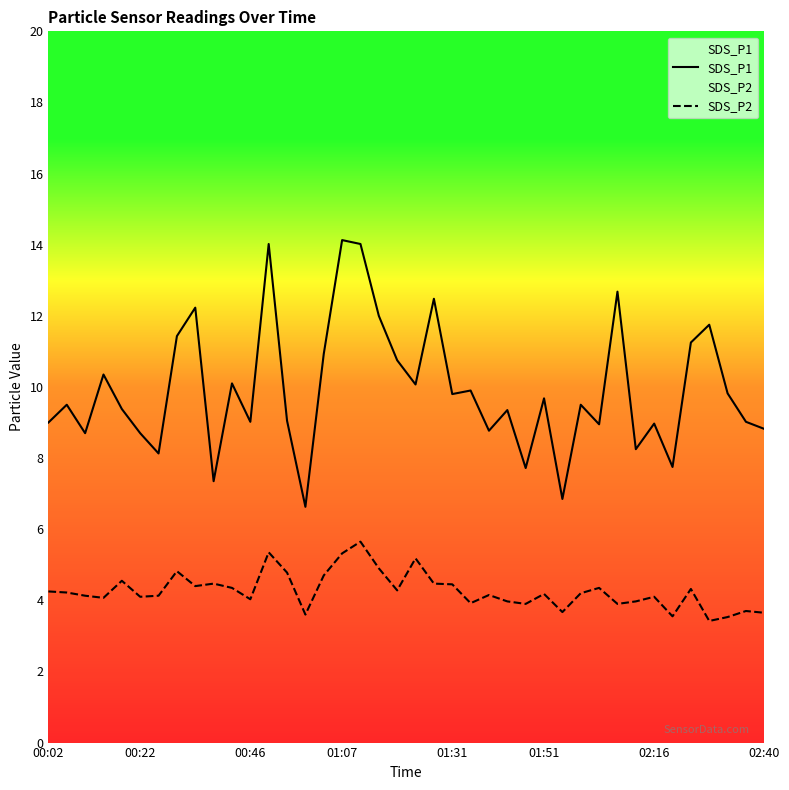

The SDS_P1 series shows 8.2 at 32. True or false?

True